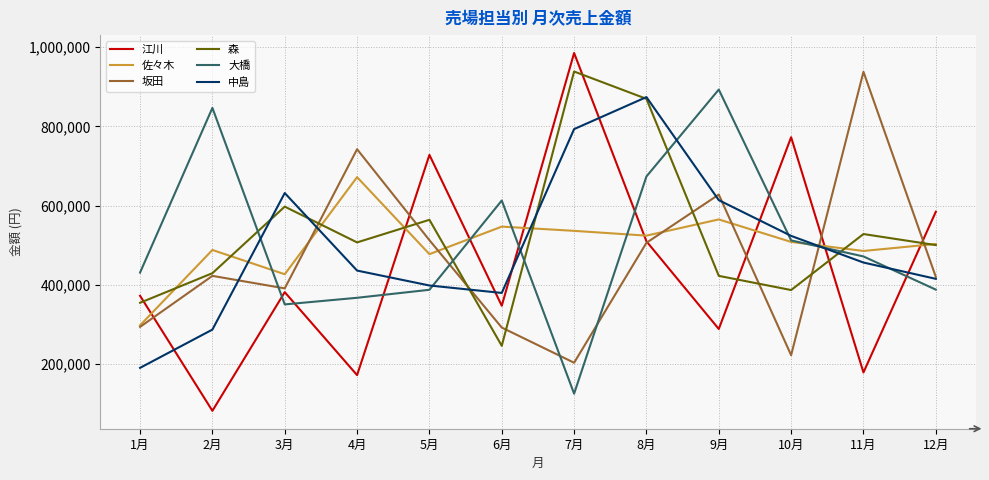

The value of 中島 at 9月 is 613800. True or false?

True